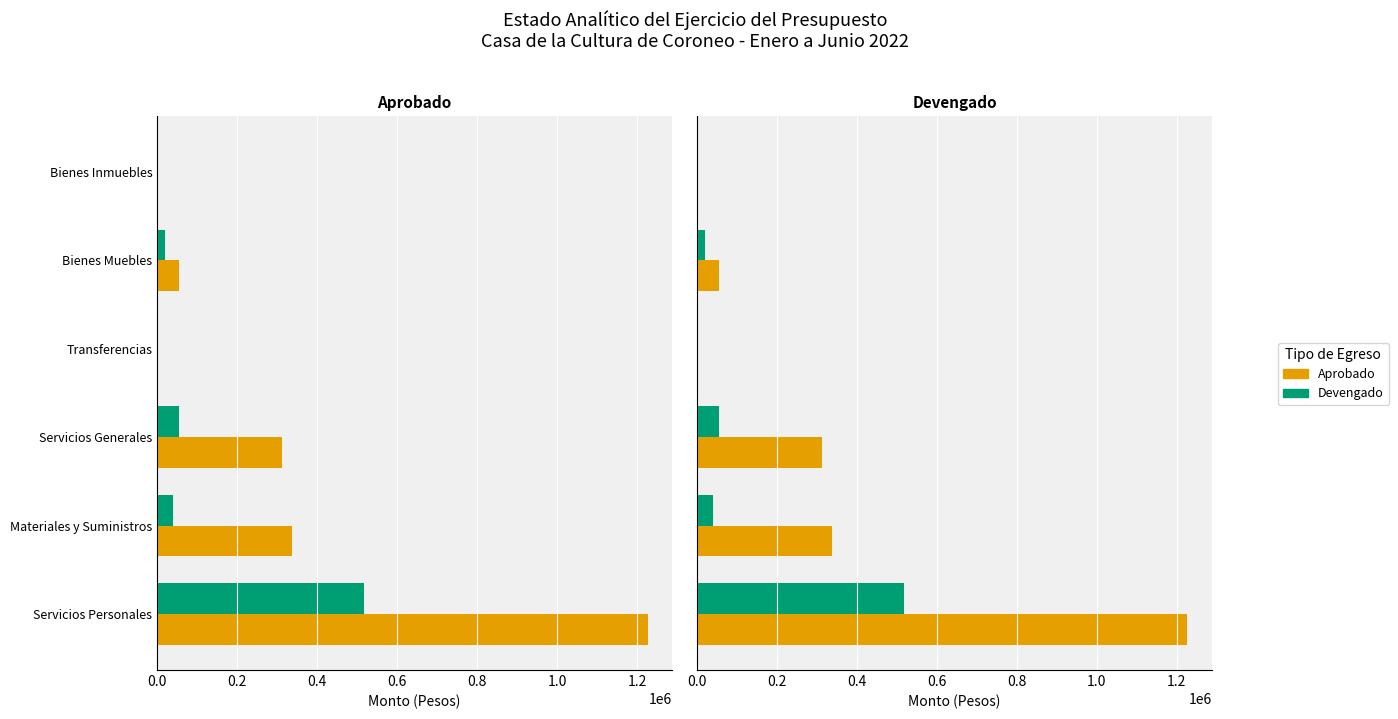

List the series in order of their peak value, highest first.

Aprobado, Devengado